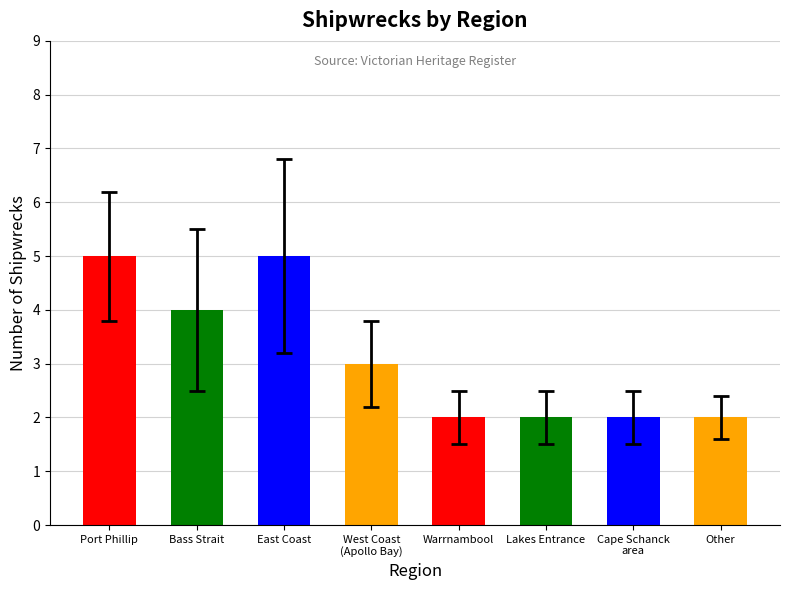

At which label is the value closest to 3?

West Coast
(Apollo Bay)